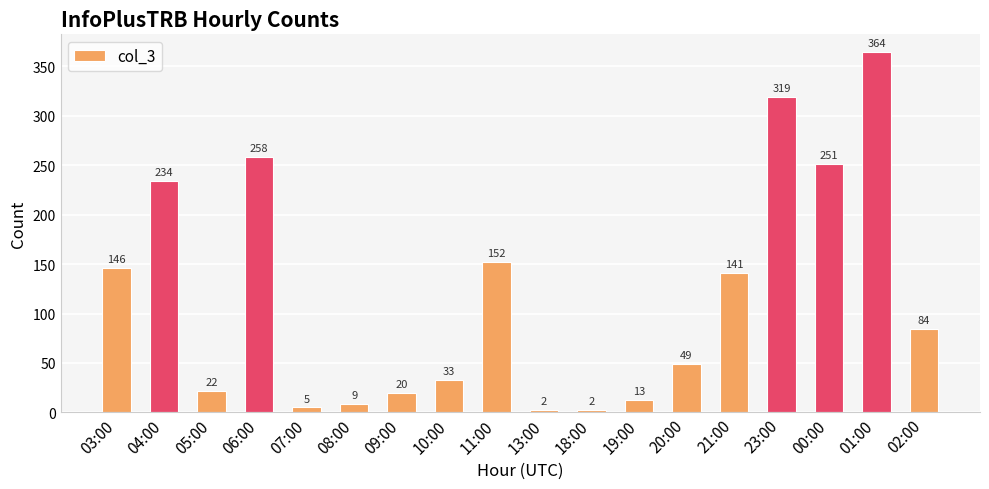

What is the average value?

117